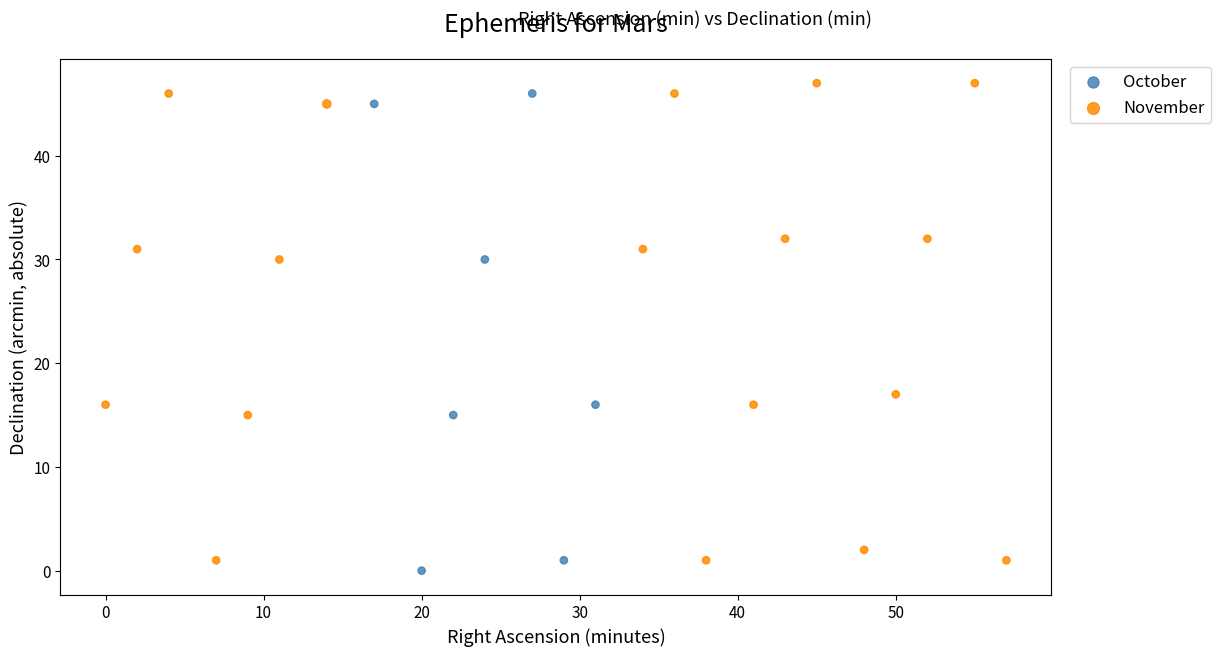

Which series reaches the minimum Y coordinate?

October